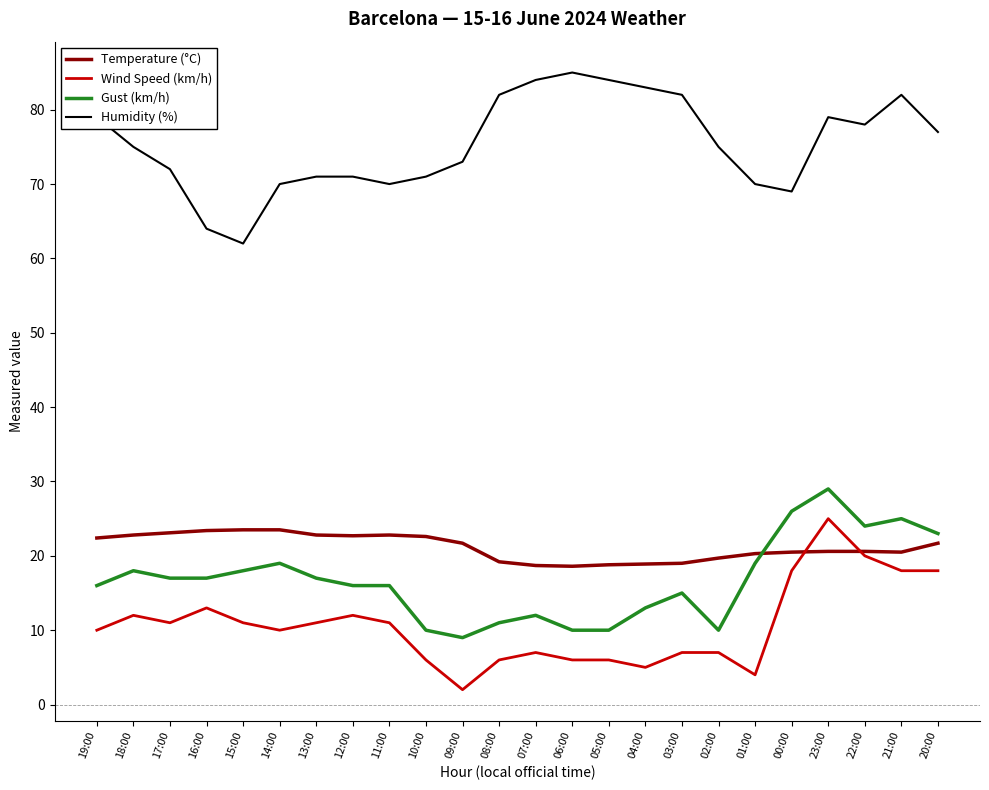

True or false: Temperature (°C) and Gust (km/h) intersect in this chart.

True